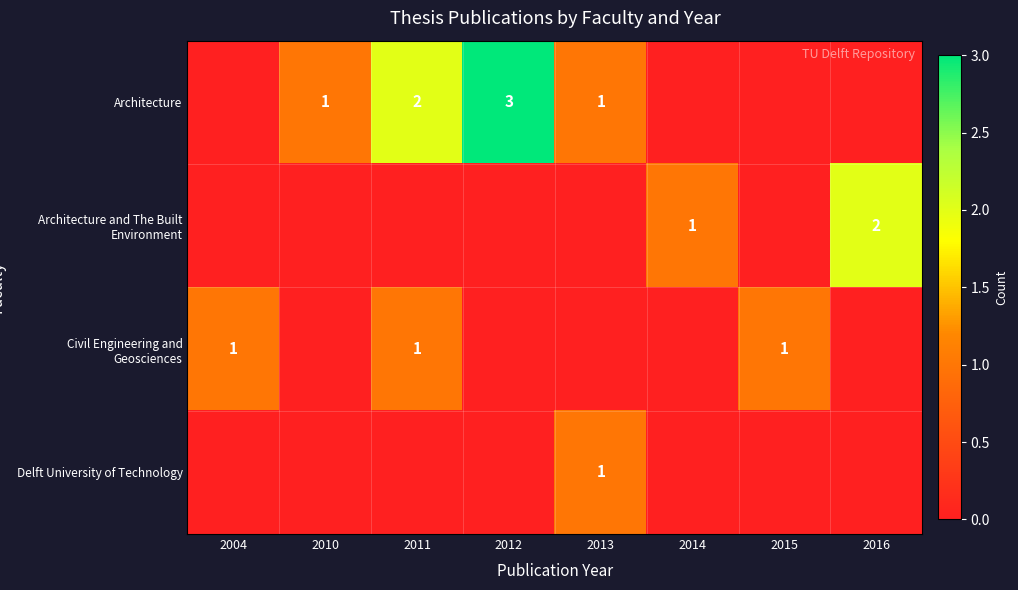

The Civil Engineering and Geosciences series shows 2 at 2015. True or false?

False